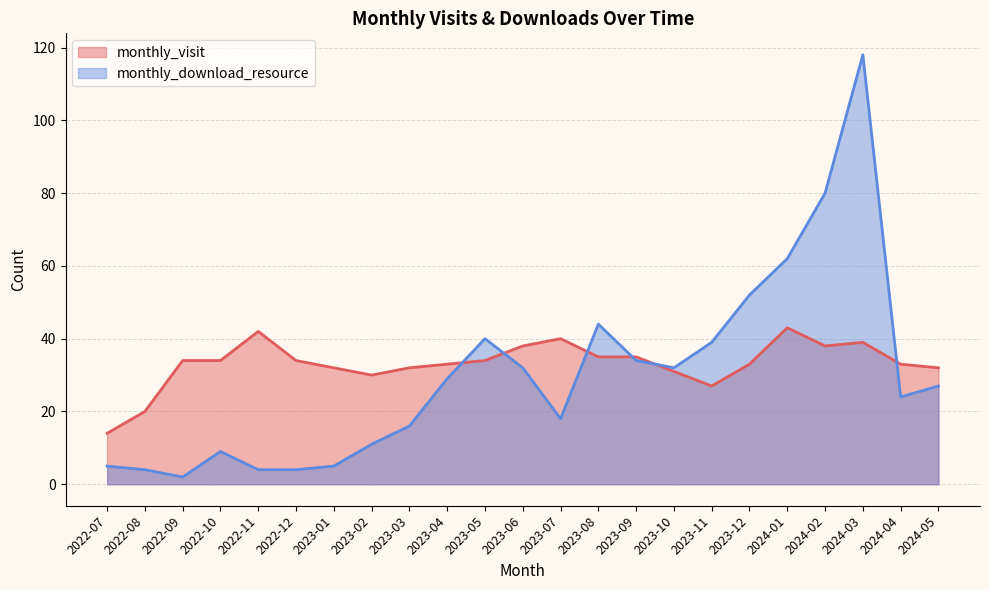

Is the value of monthly_download_resource at 2022-12 greater than the value of monthly_visit at 2022-07?

No